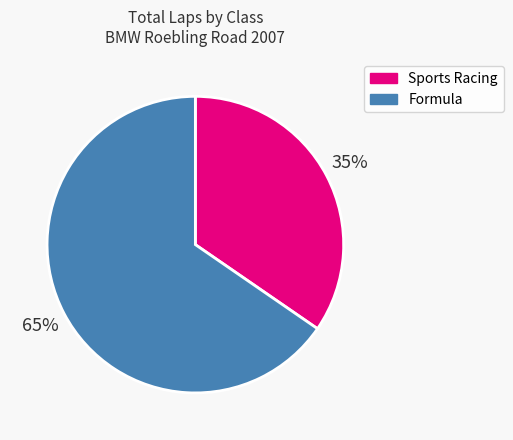

Is there any slice that represents more than half of the pie?

Yes